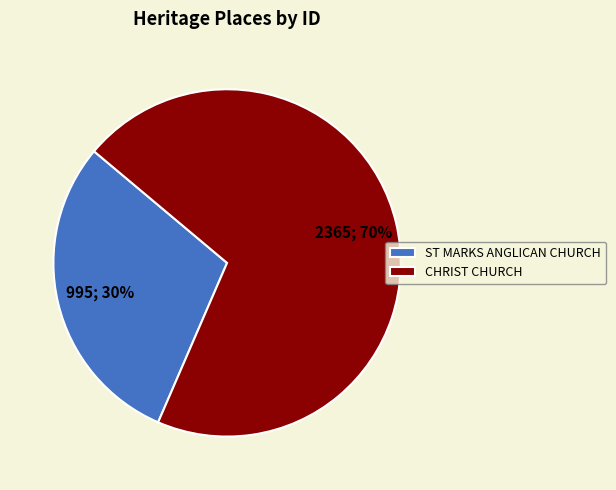

Count the number of slices in the pie.

2